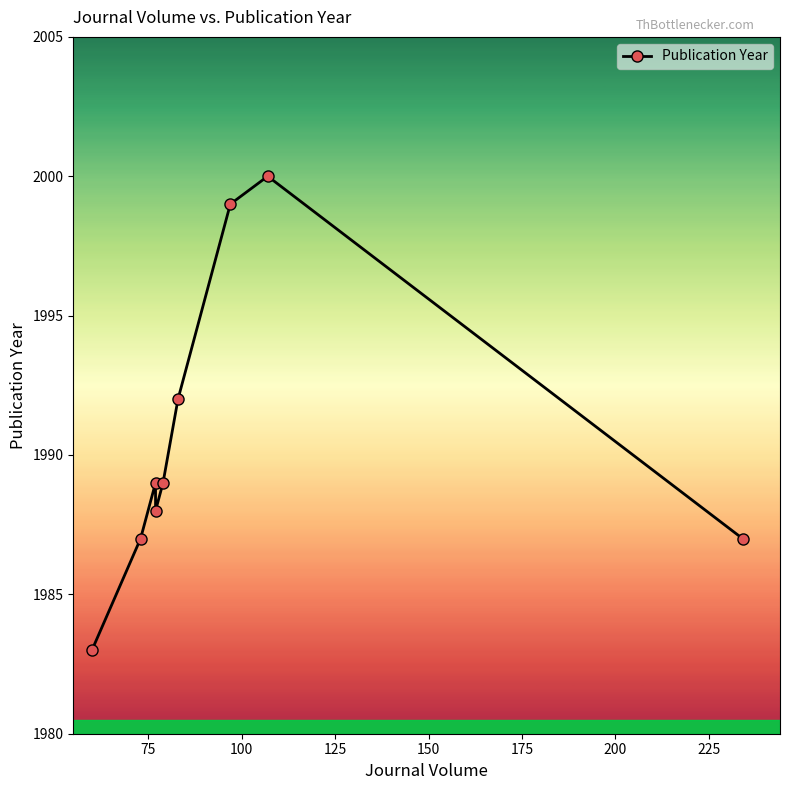

How many distinct data groups are displayed?

1